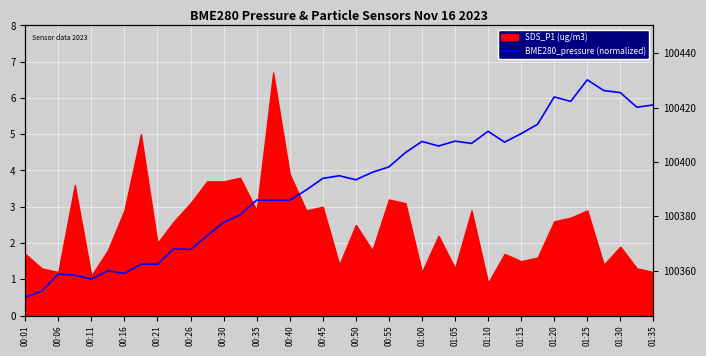

Reading right to left, list all the values displayed in this chart.

5.8	5.7	6.1	6.2	6.5	5.9	6.0	5.3	5.0	4.8	5.1	4.7	4.8	4.7	4.8	4.5	4.1	4.0	3.7	3.9	3.8	3.5	3.2	3.2	3.2	2.8	2.6	2.2	1.8	1.8	1.4	1.4	1.2	1.2	1.0	1.1	1.1	0.7	0.5